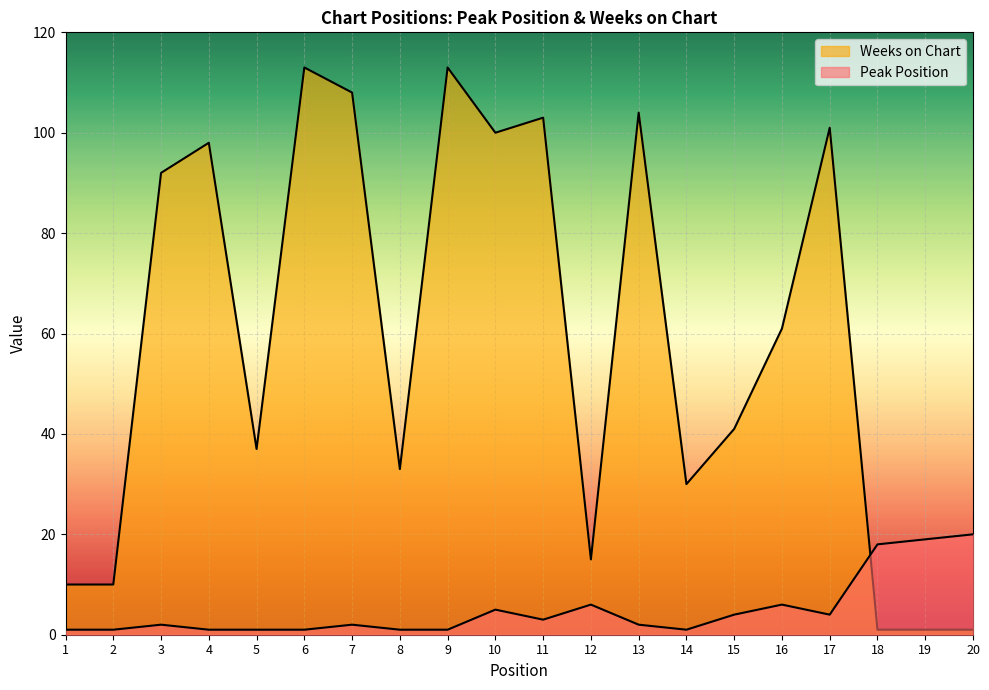

True or false: Peak Position has more than 0 points higher than both neighbors.

True